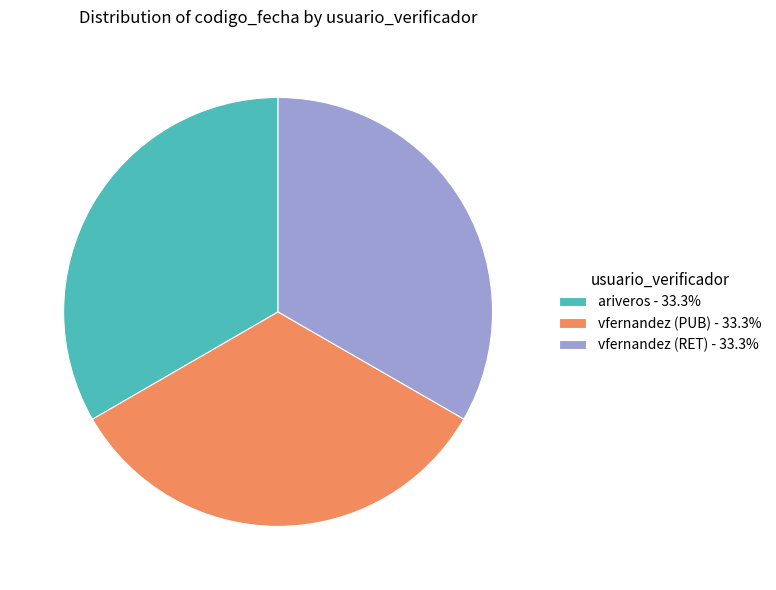

Does vfernandez (PUB) - 33.3% account for over 50% of the chart?

No